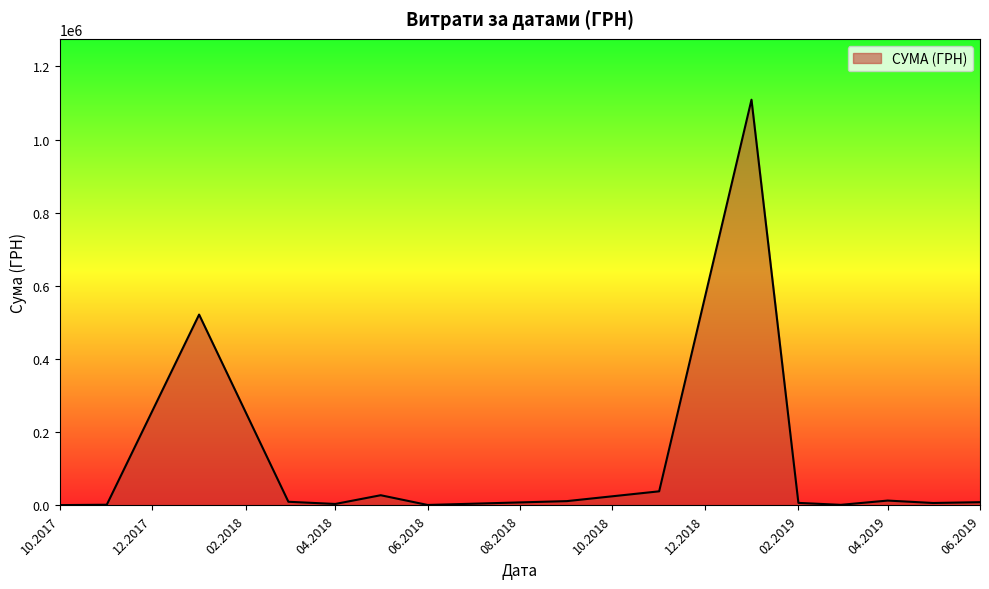

What is the greatest value displayed?

1108852.6